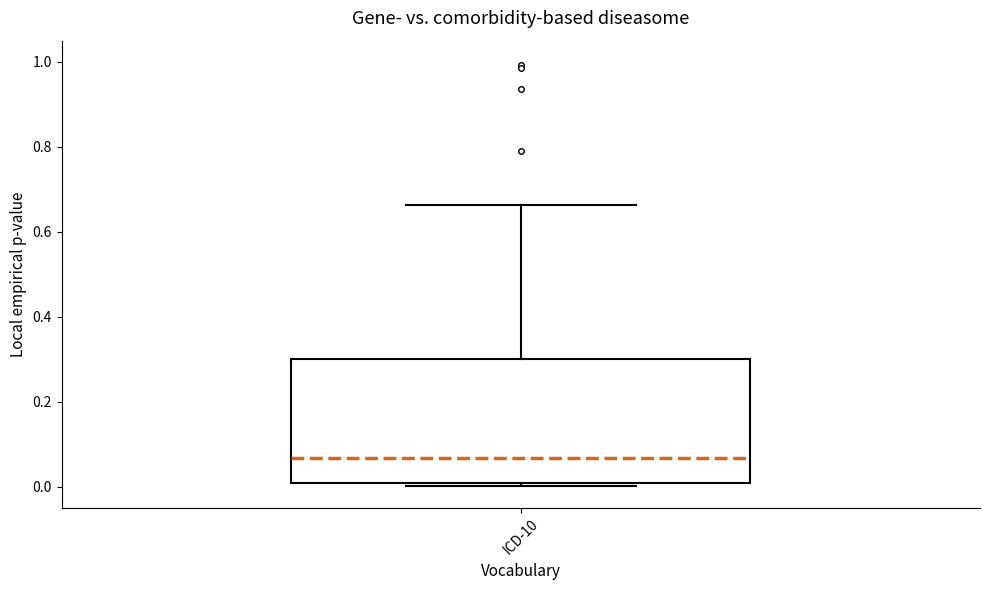

Transcribe this box plot: give where the median line is, the range the box spans, and where the two whiskers end, as read against the y-axis. The values are not printed on the chart, so give them approximately, as read against the axis.

median 0.06, box 0.00 to 0.30, whiskers 0.00 (just below the box's lower edge) to 0.66